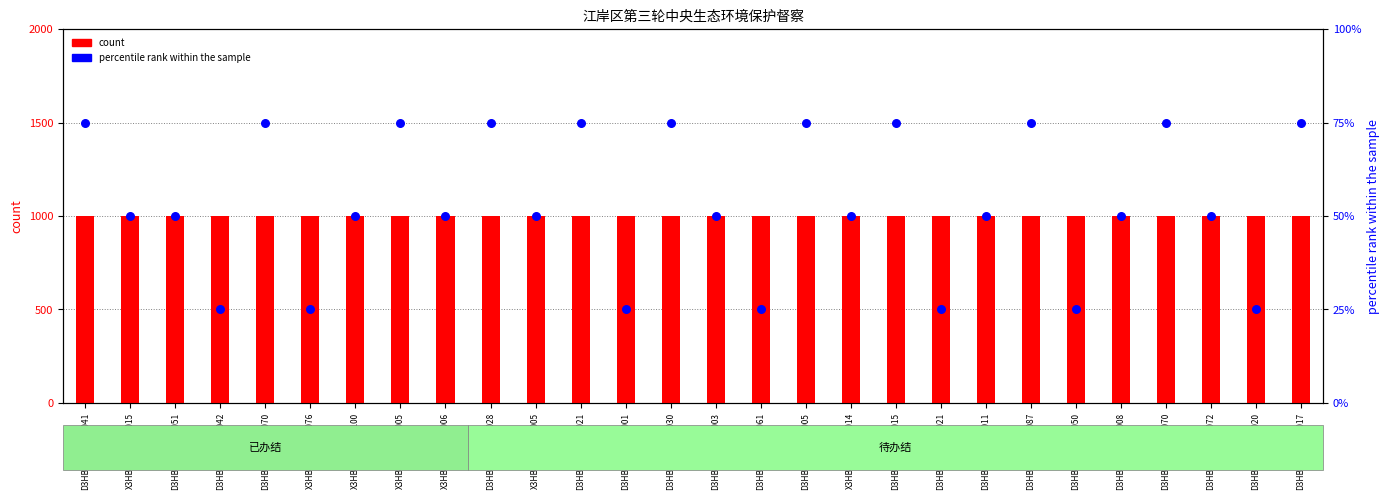

What is the total value across all series at D3HB202405300061?

26